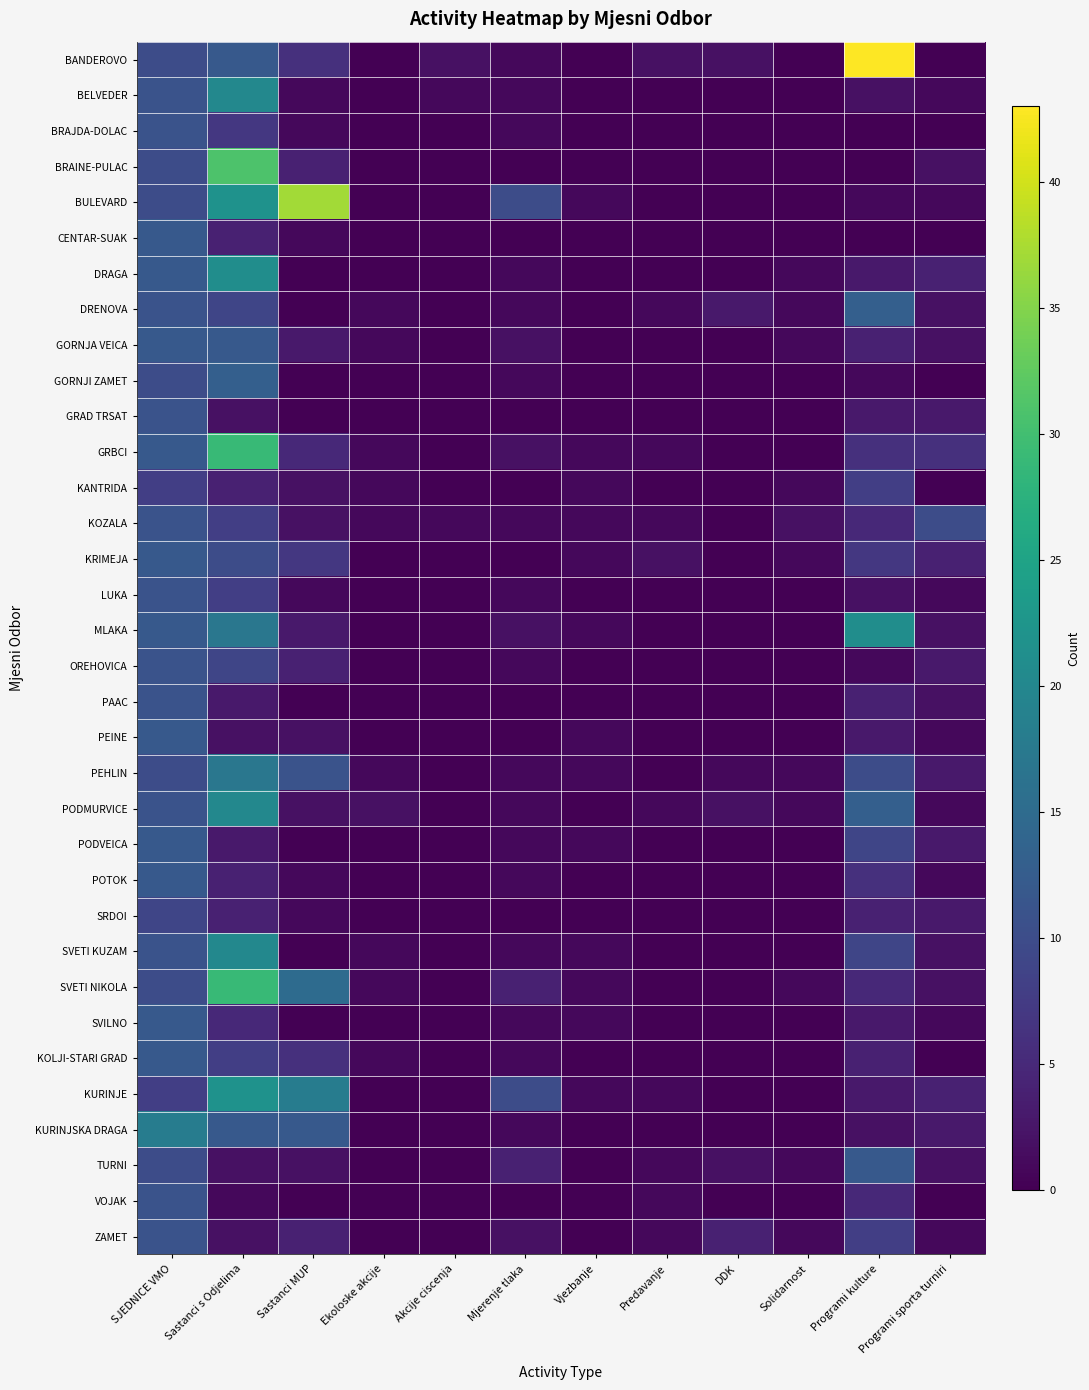

Which series changed the most between Sastanci MUP and Solidarnost?

BULEVARD